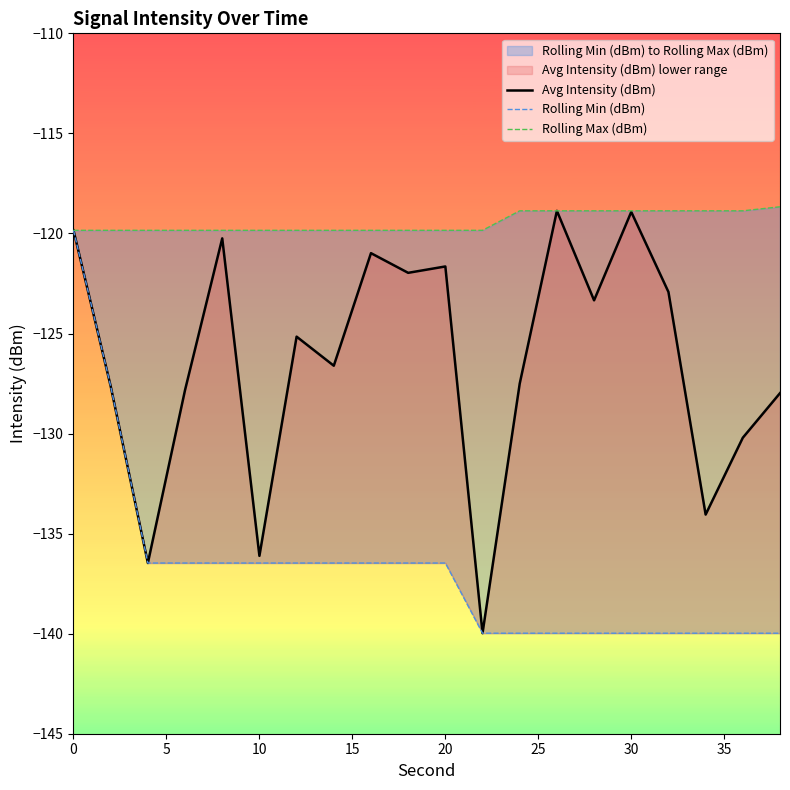

Does the chart display data point markers on the line(s)?

No